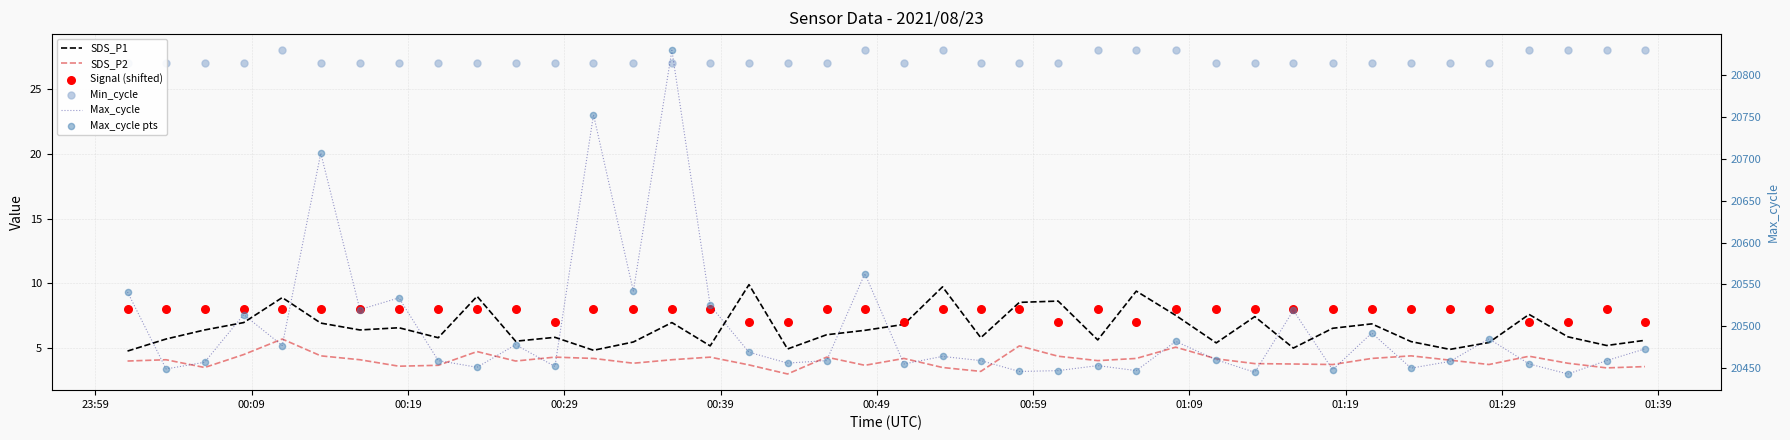

Which series reaches the maximum Y coordinate?

Max_cycle